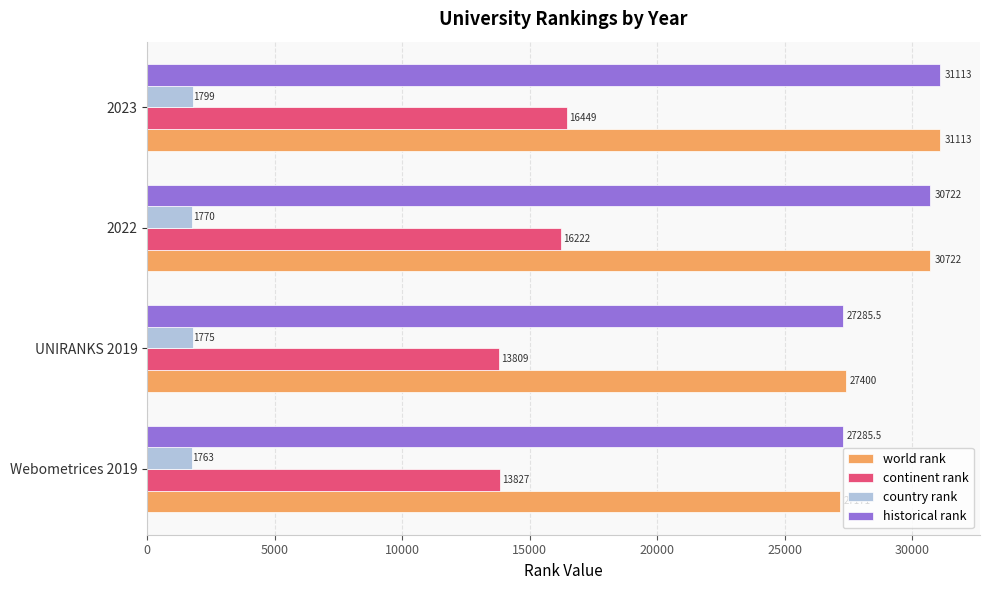

What are all the series names shown in the legend?

world rank, continent rank, country rank, historical rank